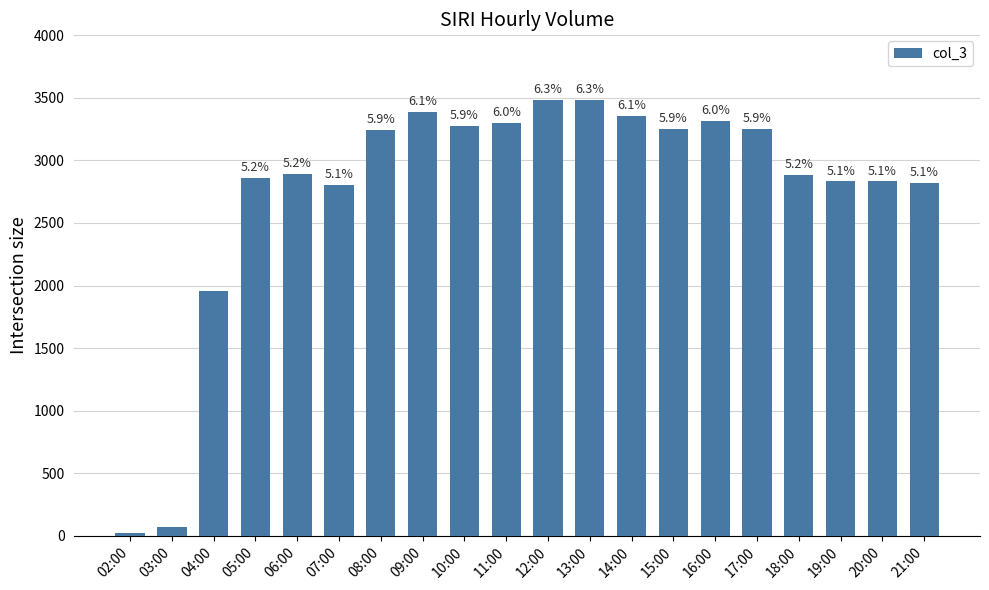

Are the bars grouped side by side (vs. stacked)?

No